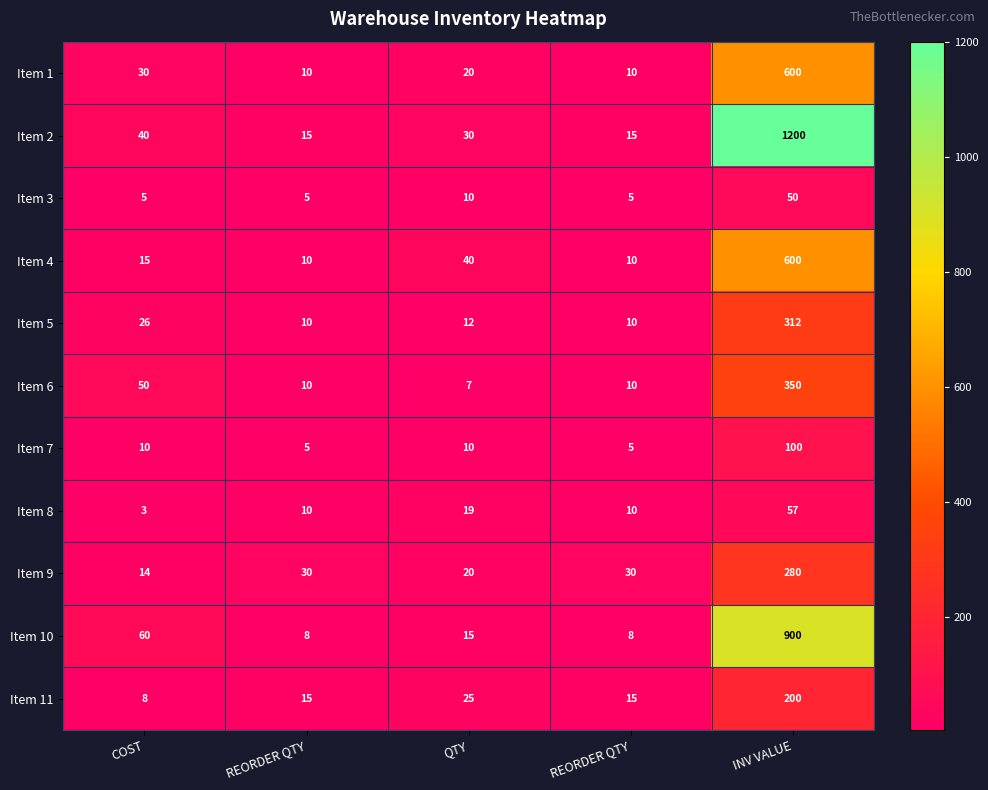

What is the greatest value displayed?

1200